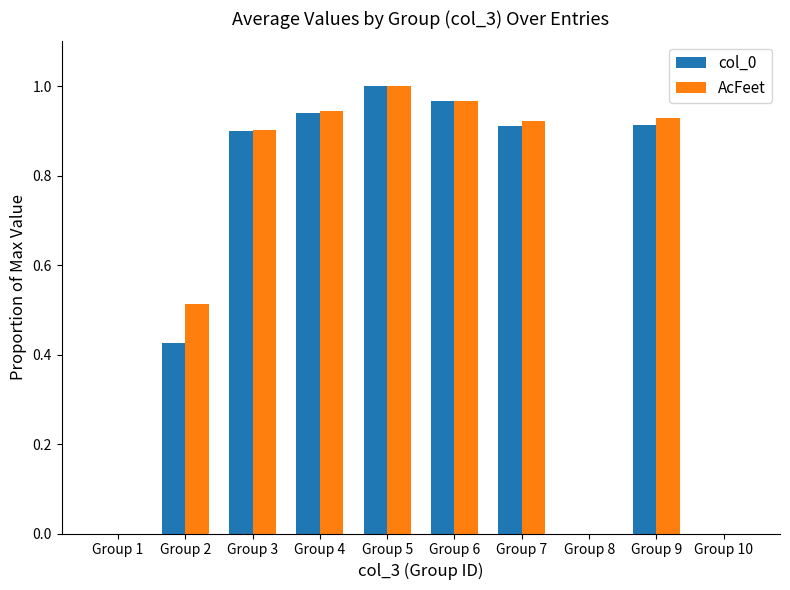

Is it true that col_0 equals 1.2 at Group 7?

False